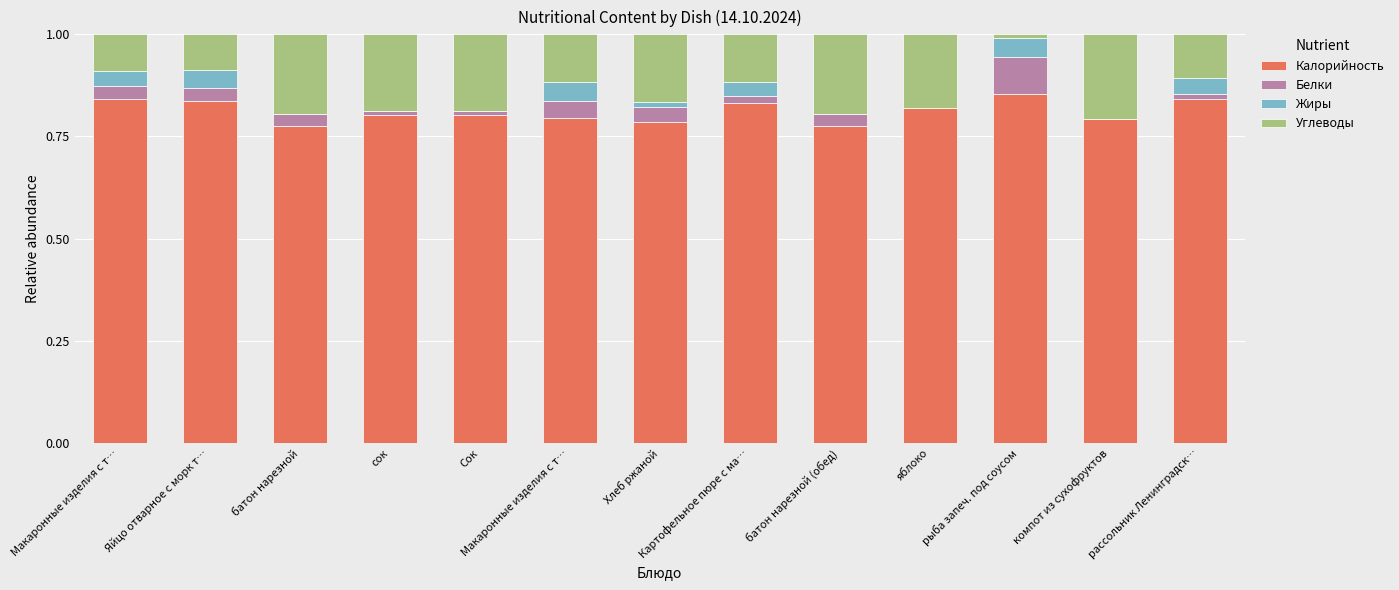

Are the bars grouped side by side (vs. stacked)?

No